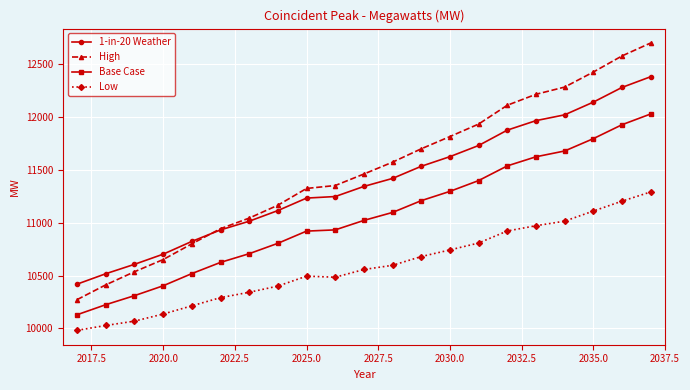

How many lines are shown in the chart?

4